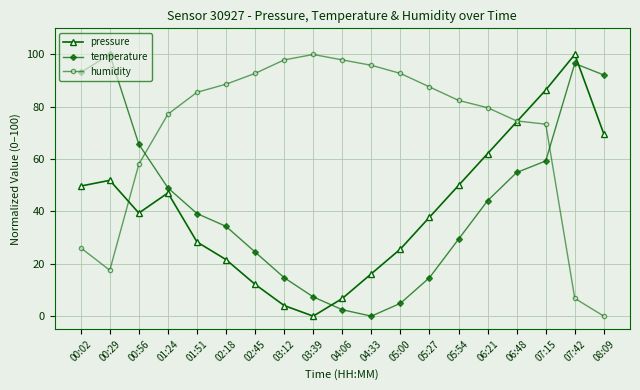

How many series are shown in this chart?

3